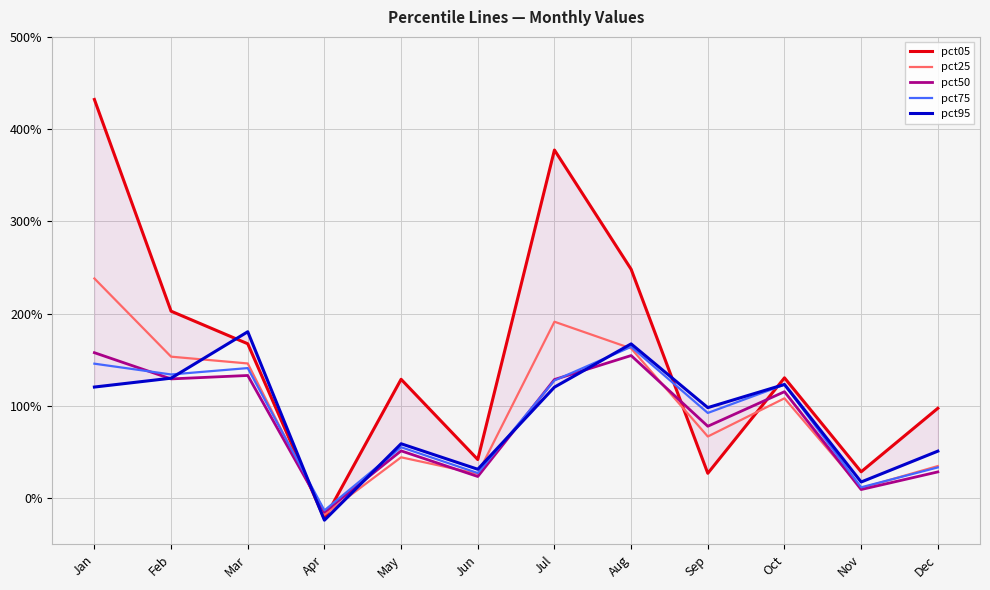

What is the difference between the pct95 values at Jul and Mar?

0.6